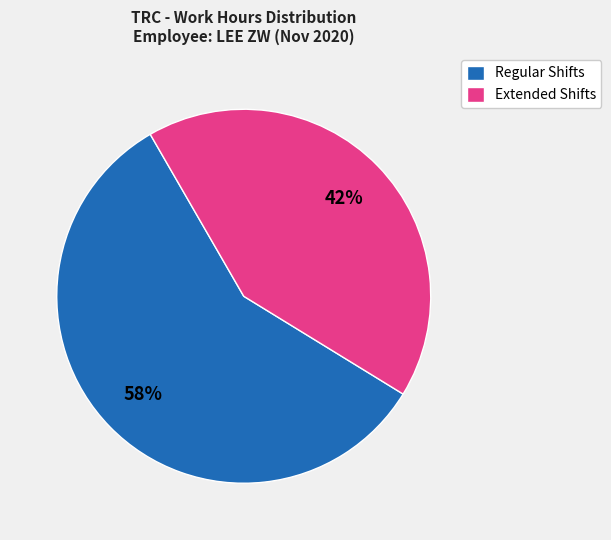

True or false: Regular Shifts accounts for 67% of the total.

False